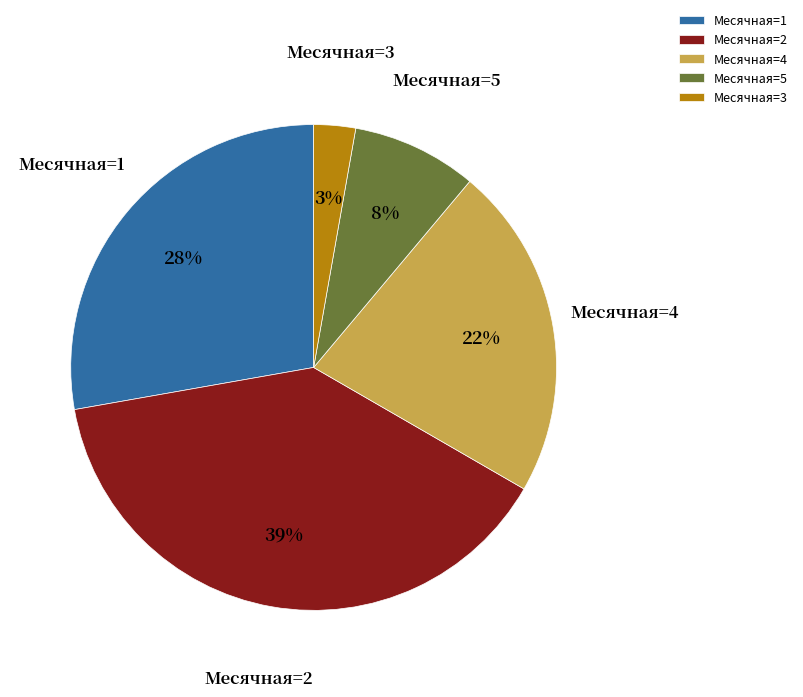

The Месячная=3 slice represents 3% of the pie. True or false?

True